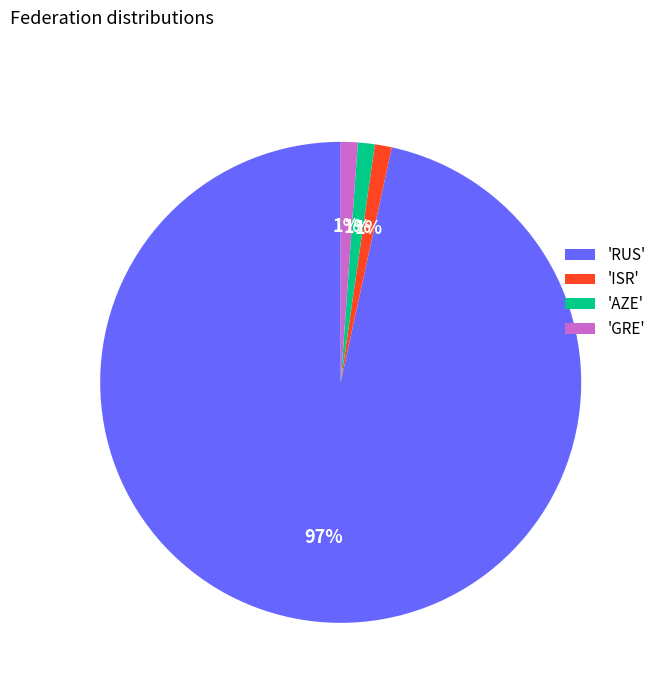

Between 'RUS' and 'ISR', which is larger?

'RUS'